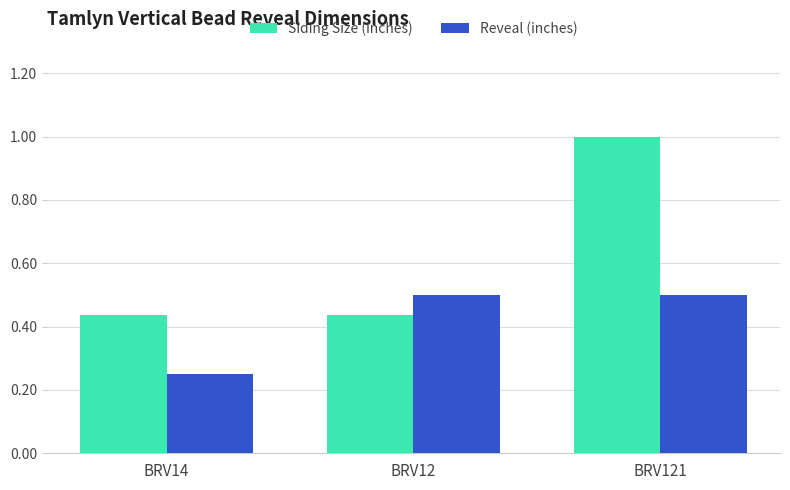

Which series has the widest spread of values?

Siding Size (inches)